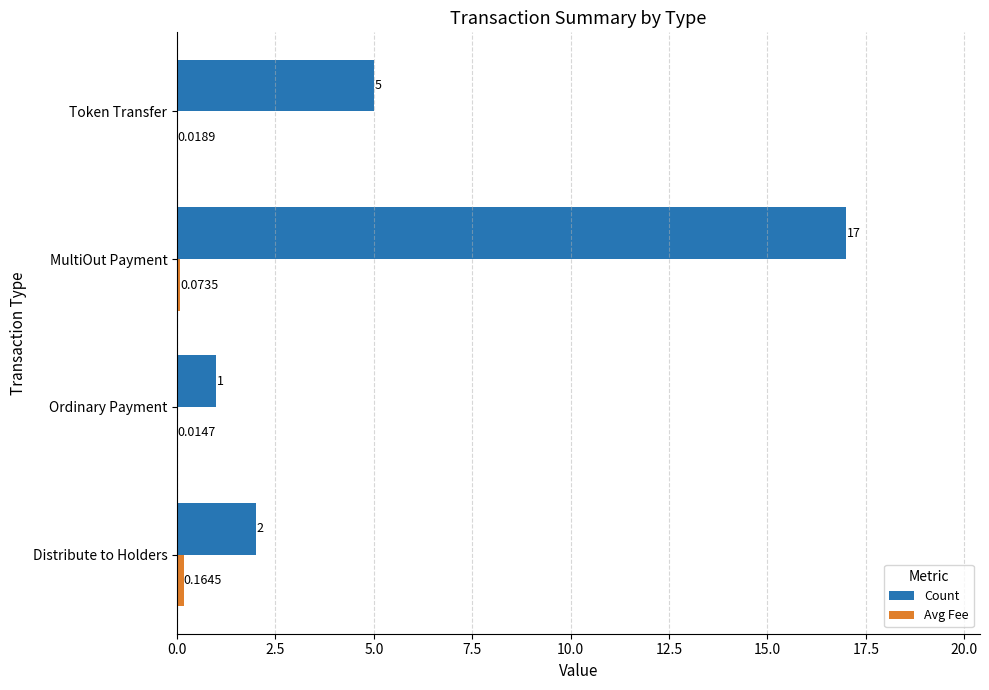

At which category is the sum across all series the highest?

MultiOut Payment